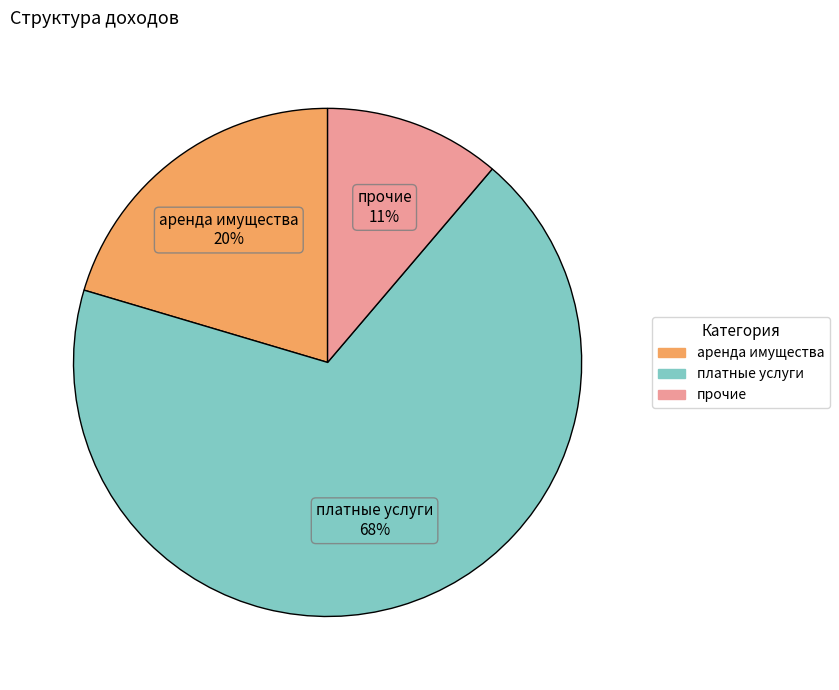

To the nearest percent, what percentage of the pie is аренда имущества?

20%